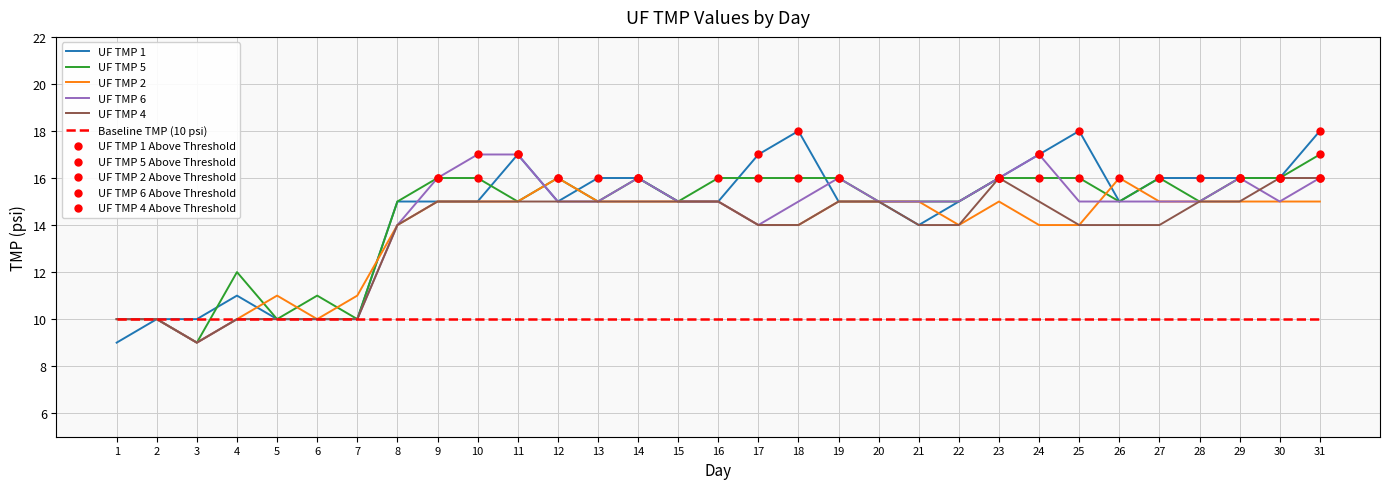

What is the total value across all series at 26?

85